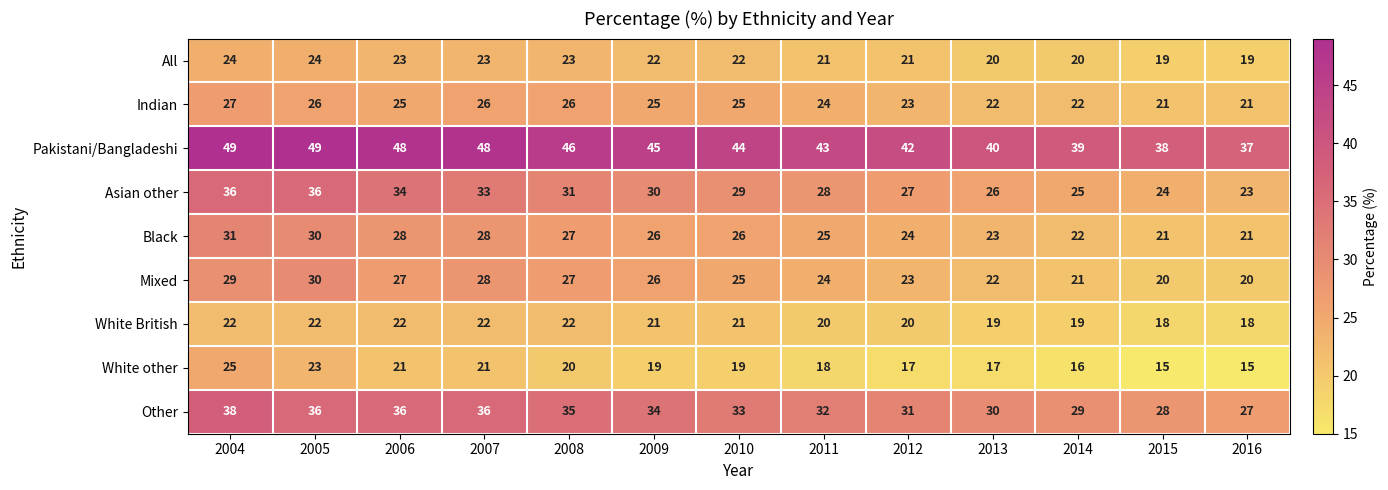

Which series has the largest total across all categories?

Pakistani/Bangladeshi